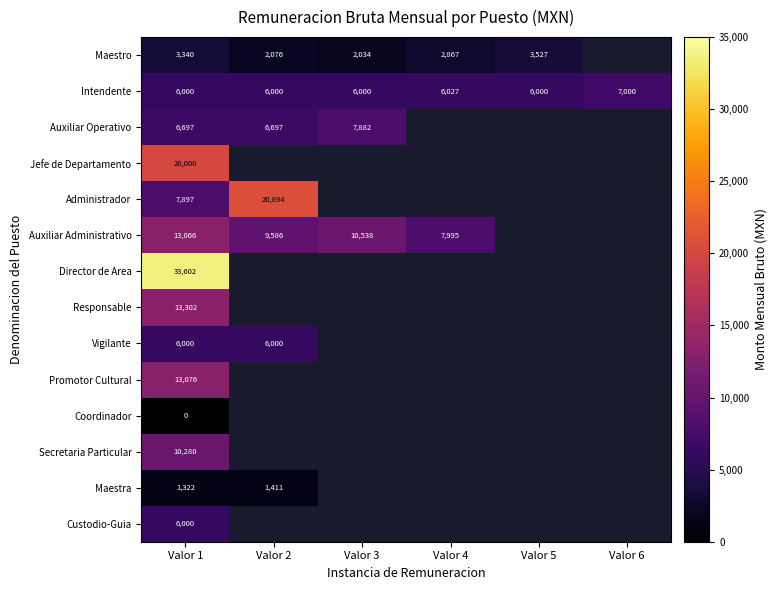

The value of Intendente at Valor 2 is 10665.1. True or false?

False